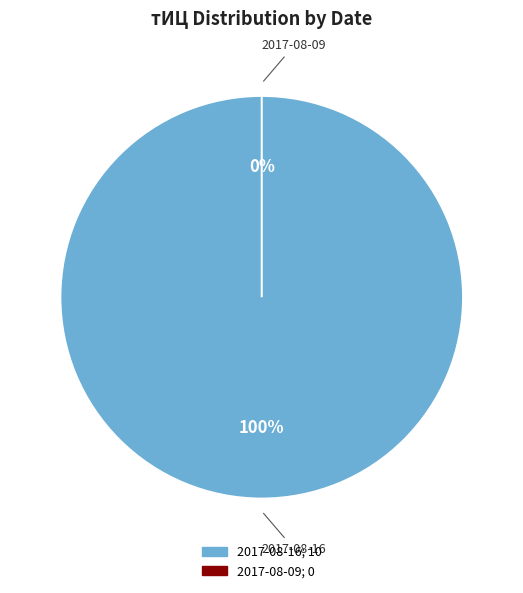

Is it true that 2017-08-09 is 0% of the pie?

True